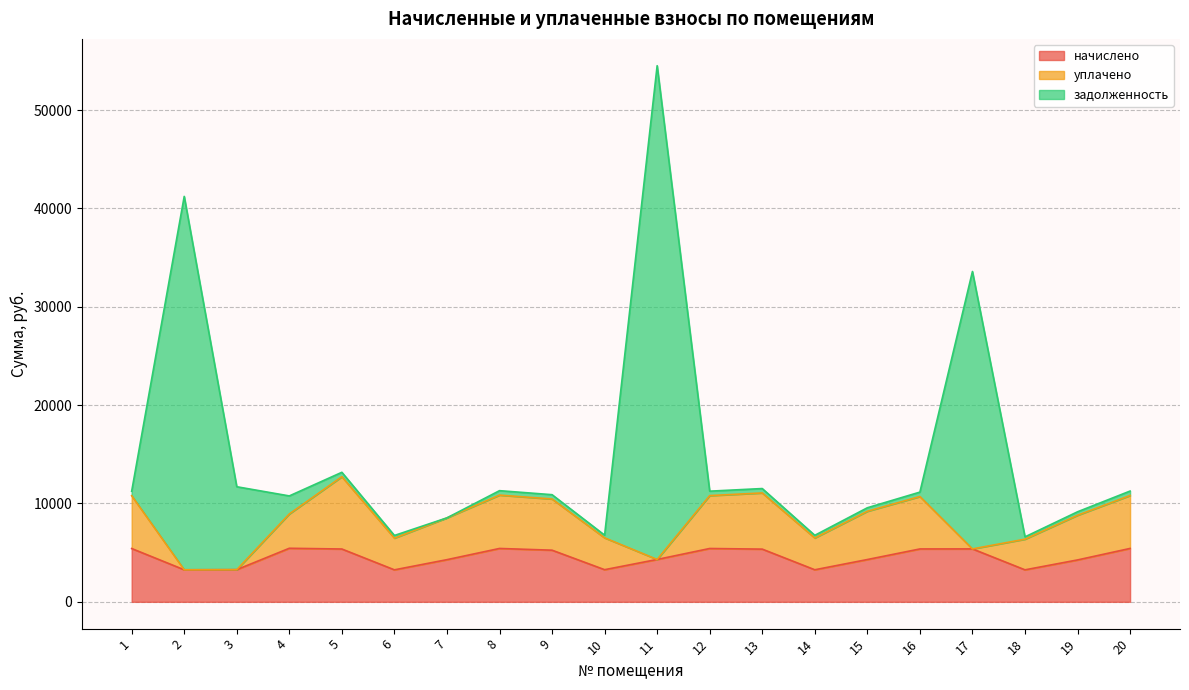

What is the average value of the начислено series?

4529.8